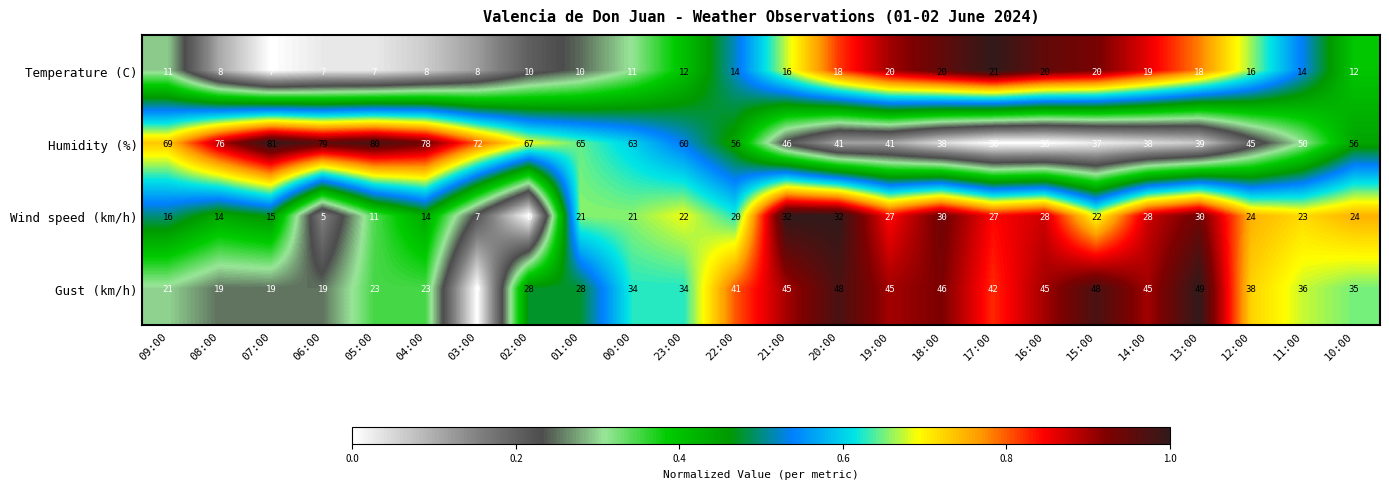

Rank the series by their maximum value, from lowest to highest.

Temperature (C), Wind speed (km/h), Gust (km/h), Humidity (%)